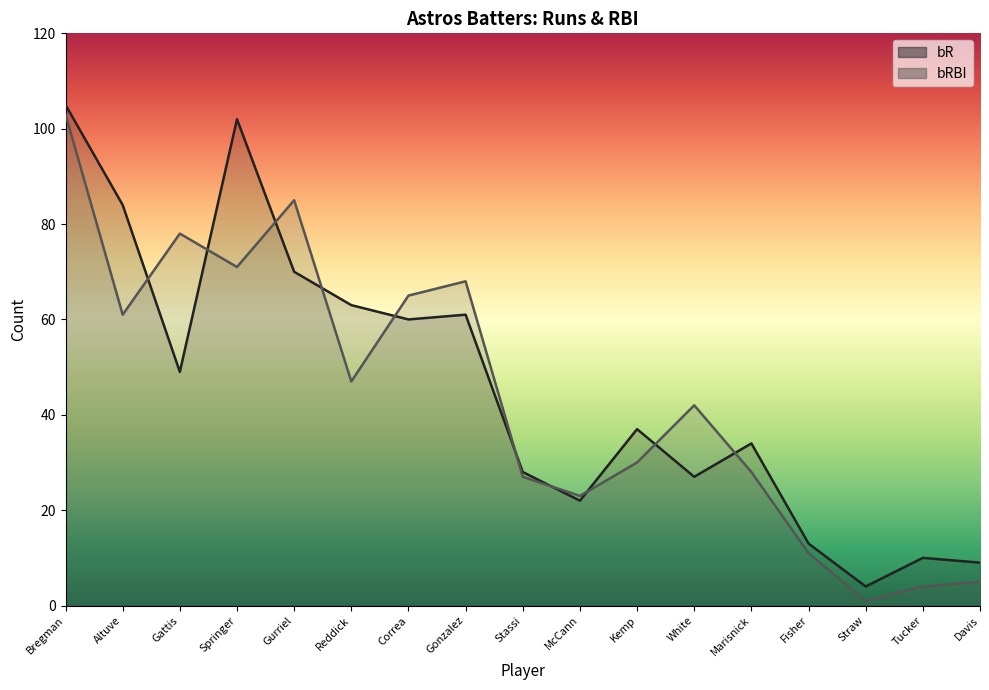

Between Correa and Fisher, which is larger?

Correa